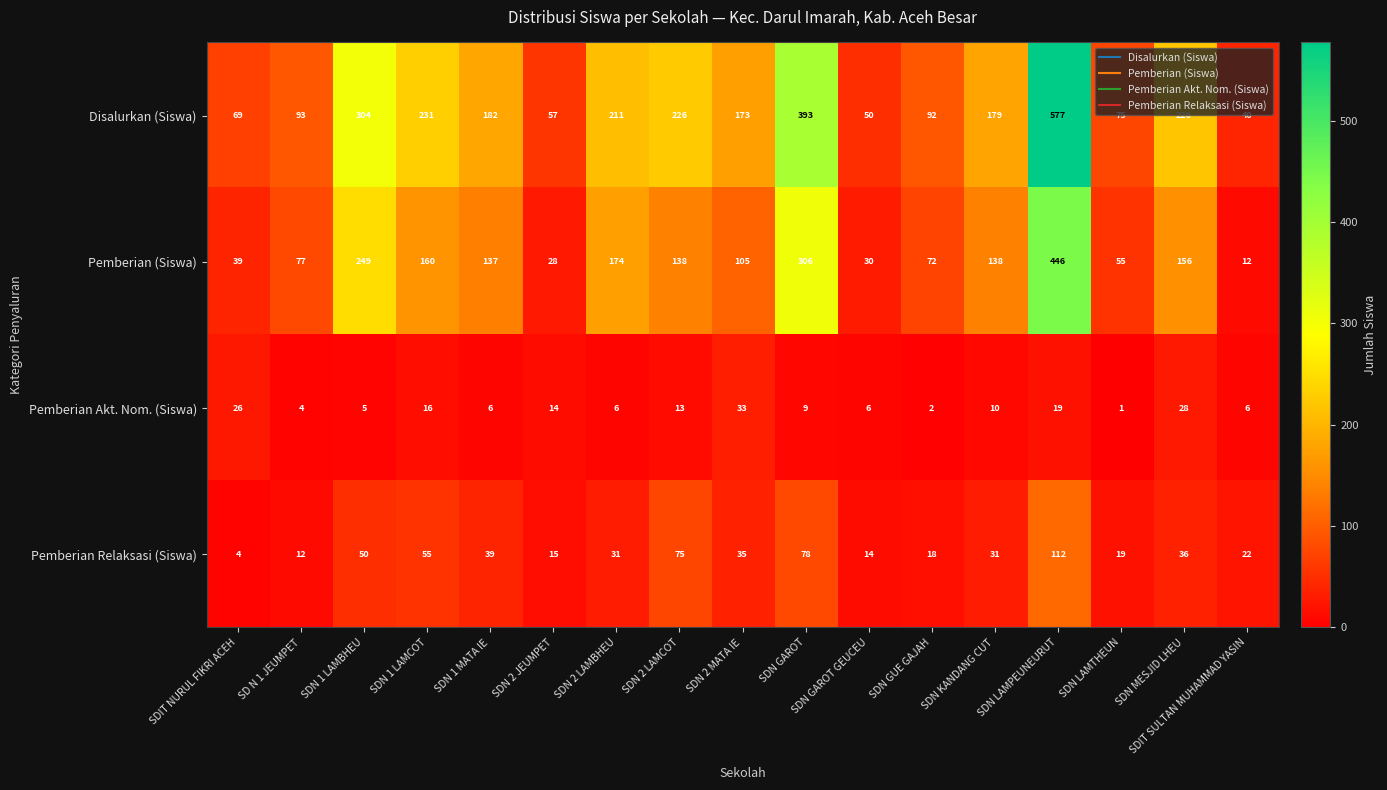

What is the maximum value for Pemberian Relaksasi (Siswa)?

112